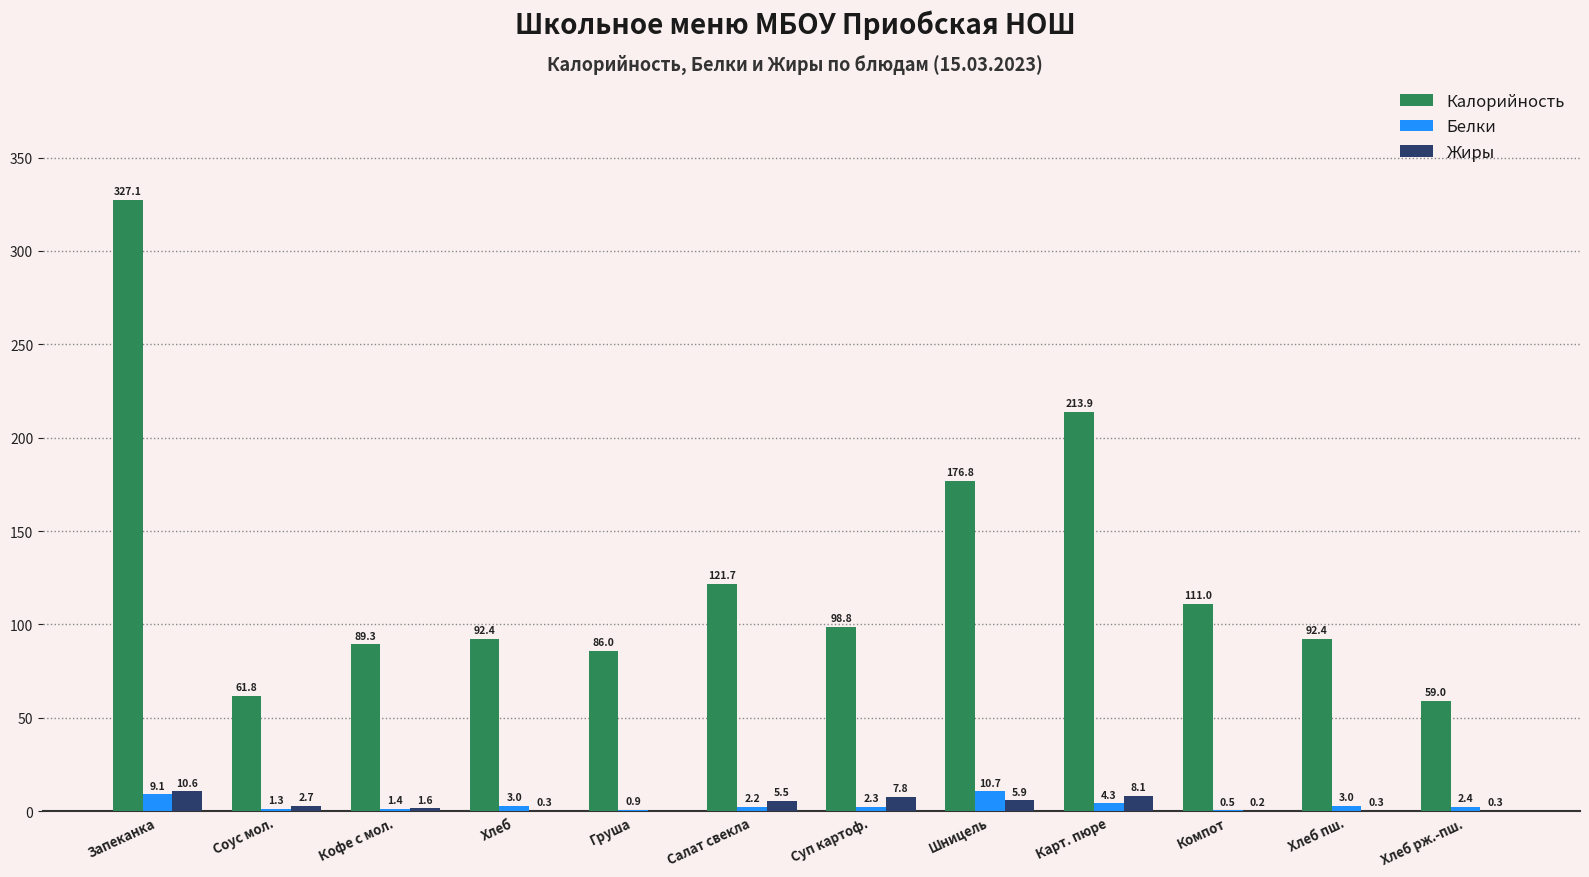

Is the value of Жиры at Суп картоф. greater than the value of Калорийность at Суп картоф.?

No